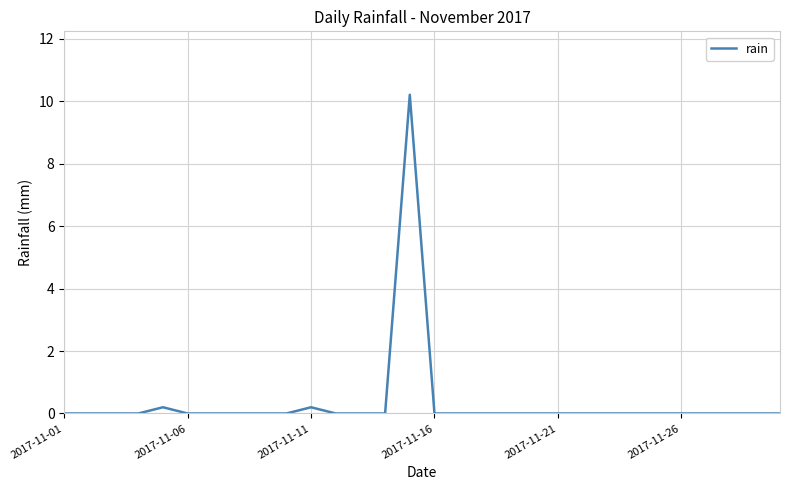

What is the difference between the maximum and minimum values?

10.2